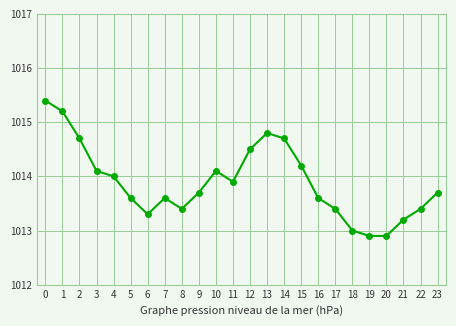

How many lines are shown in the chart?

1